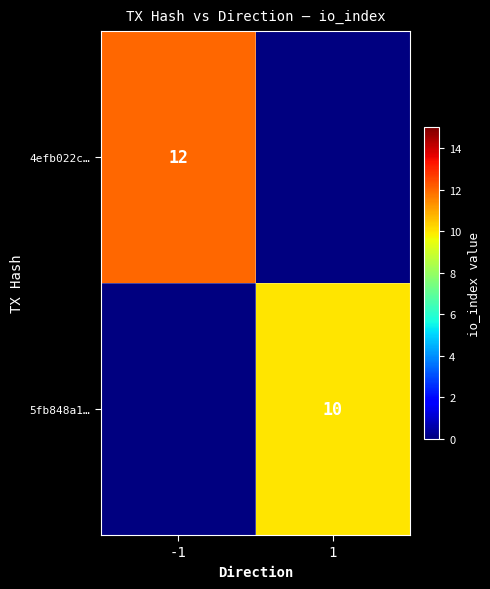

At how many categories does at least one series exceed 10?

1